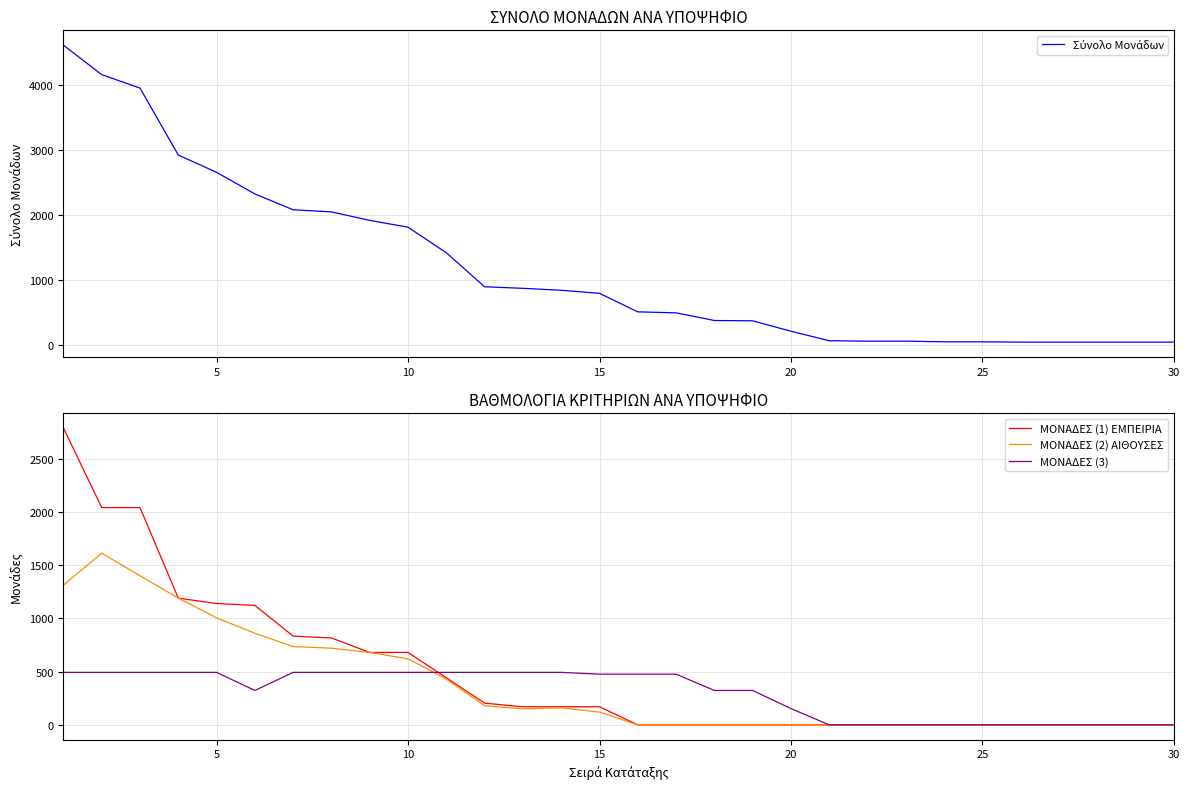

The value of ΜΟΝΑΔΕΣ (3) at 20 is 153. True or false?

True